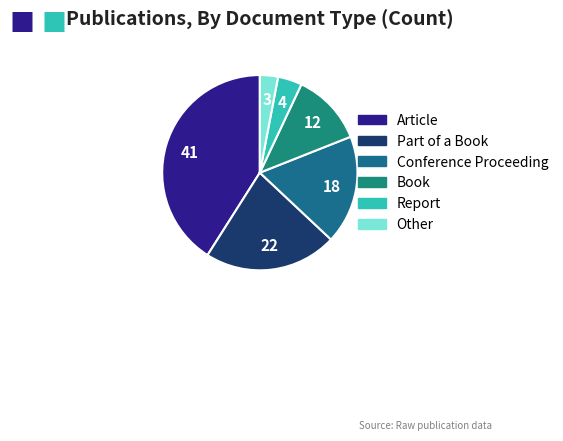

To the nearest percent, what is the combined percentage of Report and Conference Proceeding?

22%